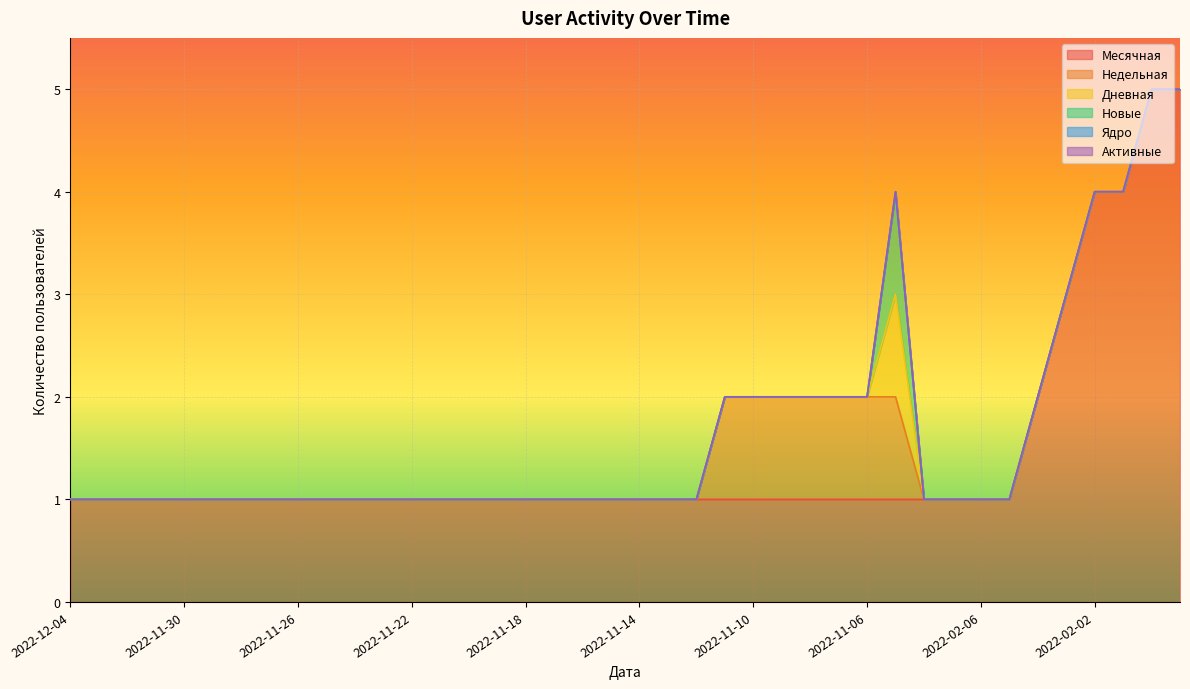

True or false: Новые and Месячная intersect in this chart.

False